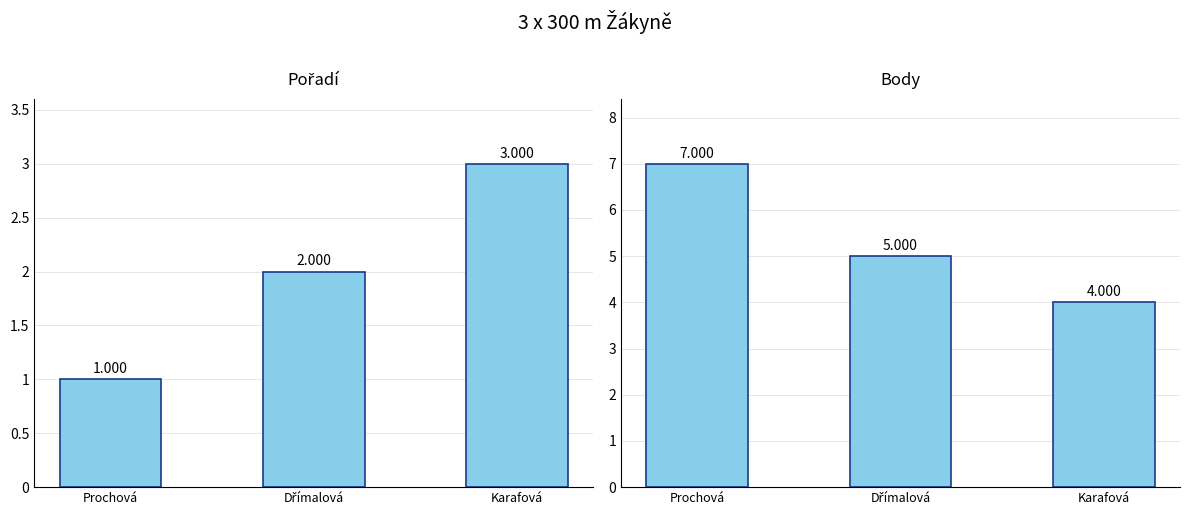

What is the label of the 1st bar from the right?

Karafová